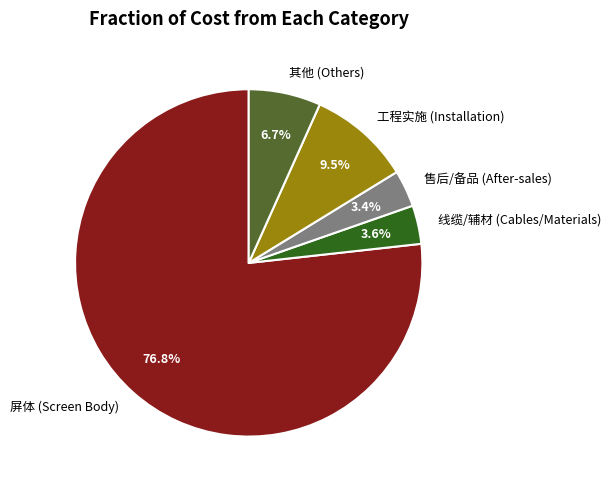

To the nearest percent, what is the difference between the largest and smallest slice percentages?

73%